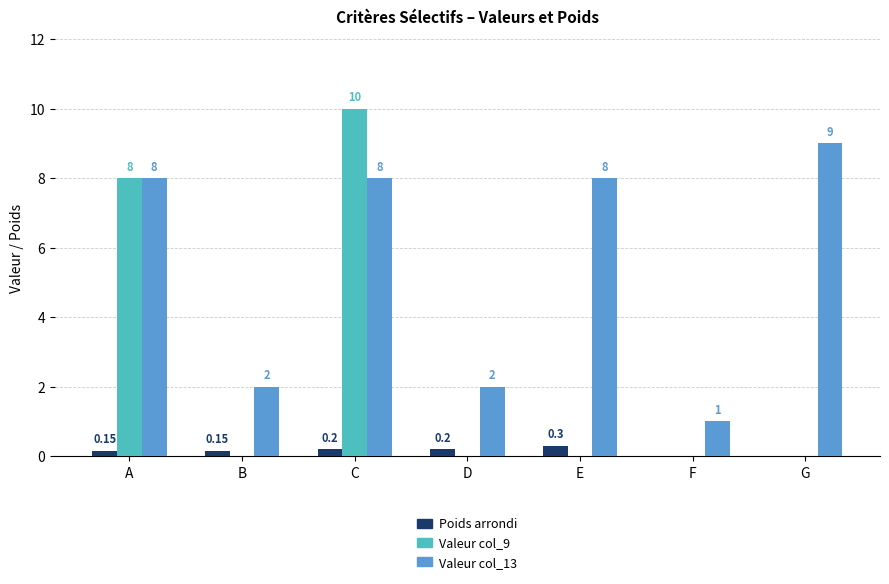

What is the sum of the Valeur col_13 values at E and C?

16.0